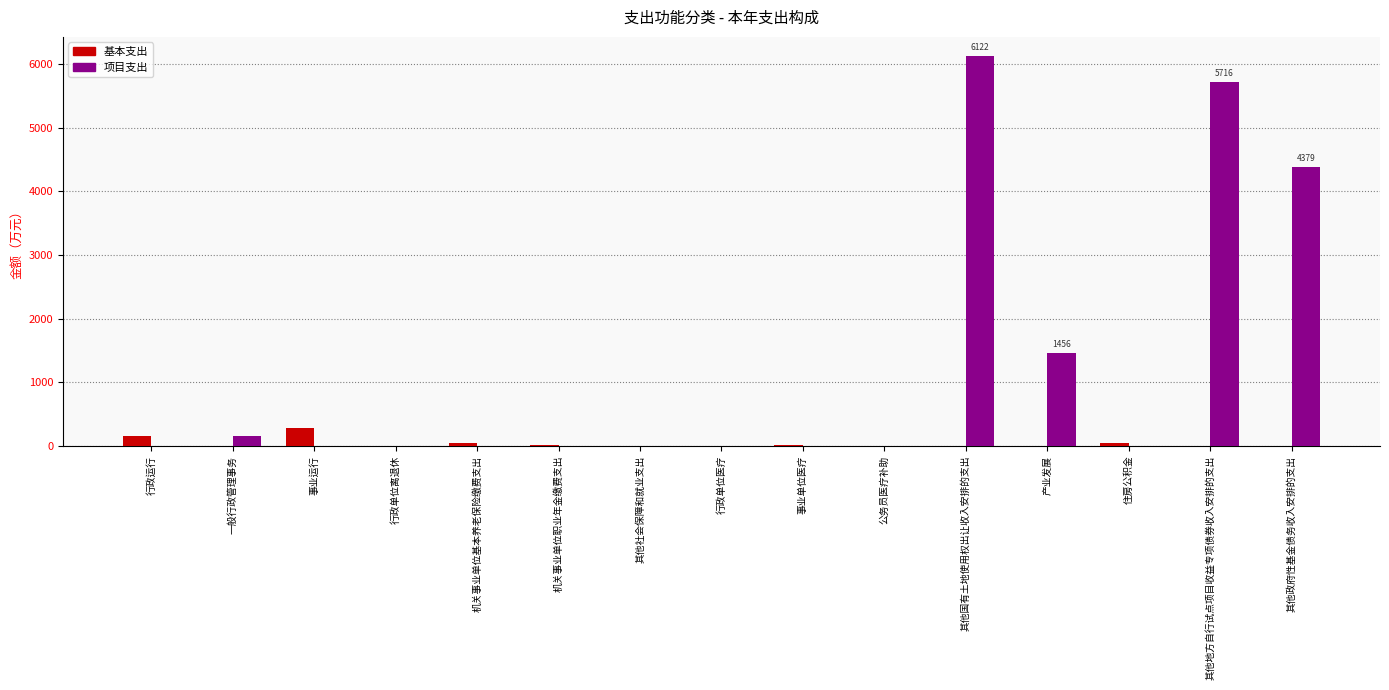

What is the sum of all 基本支出 values?

591.2